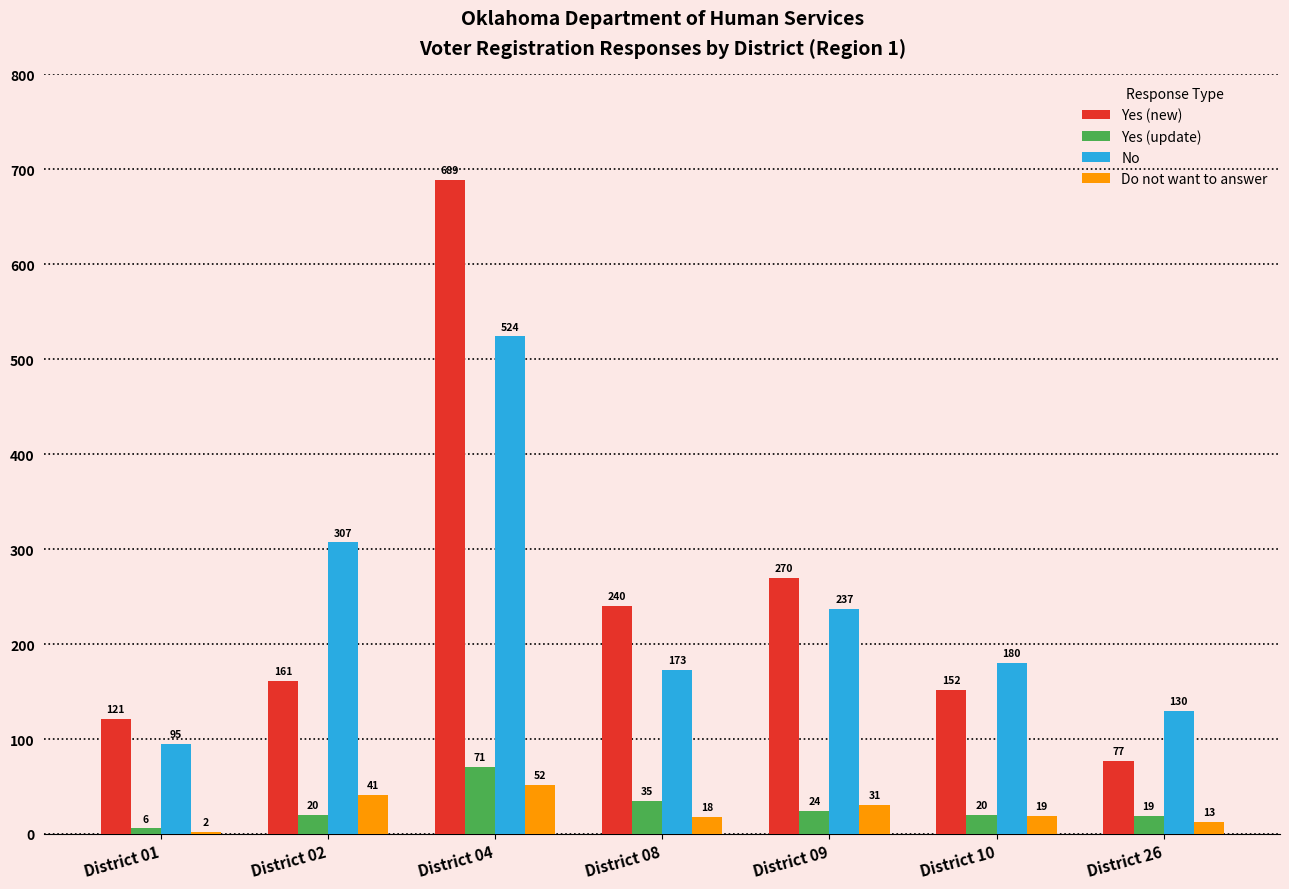

At which label does Yes (new) reach its peak?

District 04